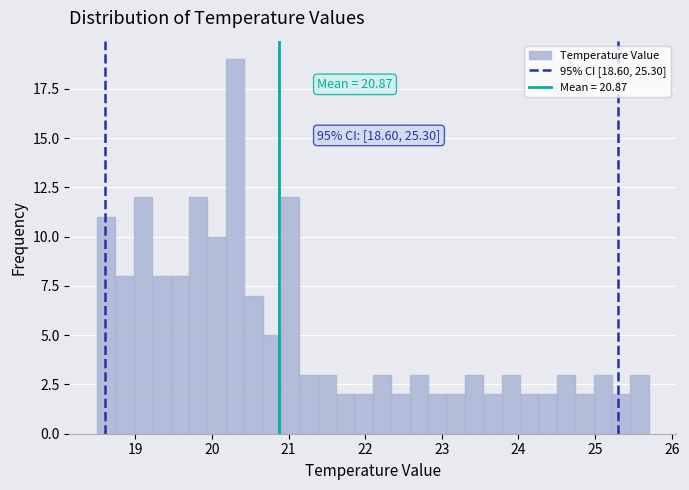

Read against the x-axis, roughly where is the centre of the tallest bar?

20.3